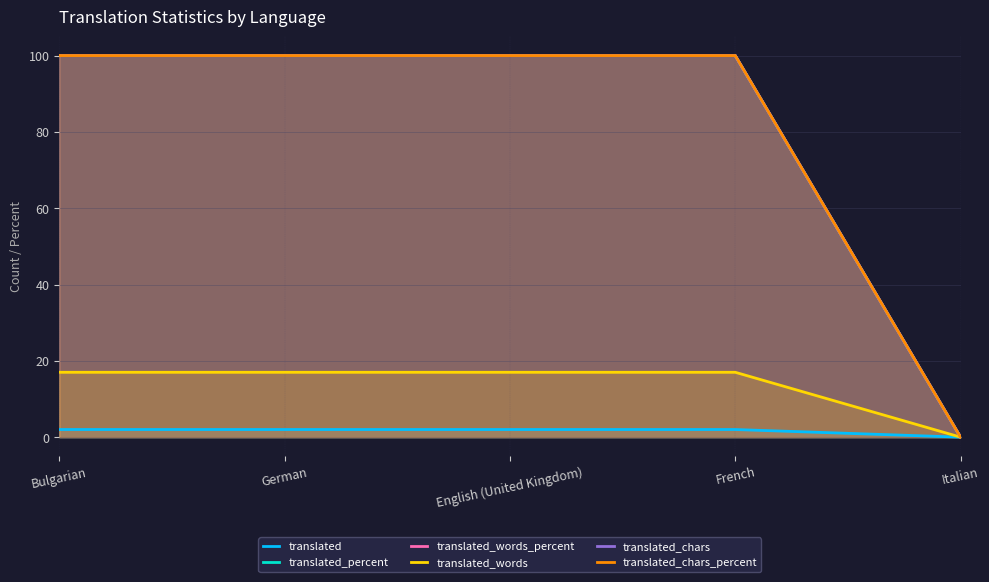

What is the difference between the highest and lowest values at French?

98